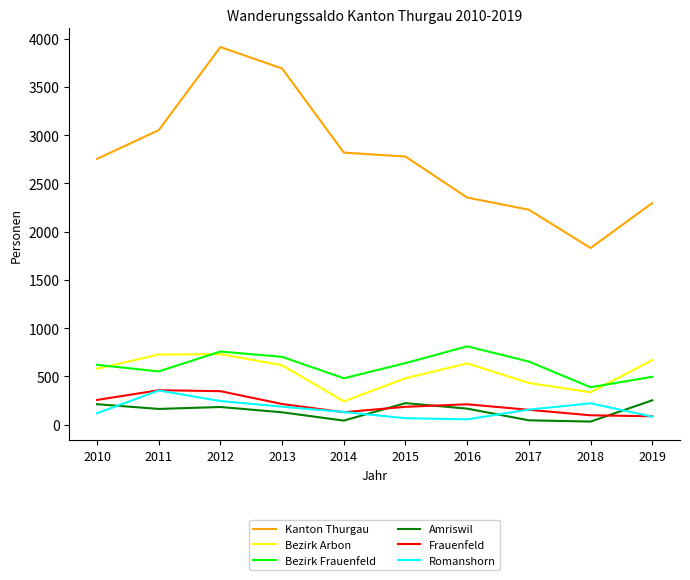

Which series changed the most between 2011 and 2019?

Kanton Thurgau